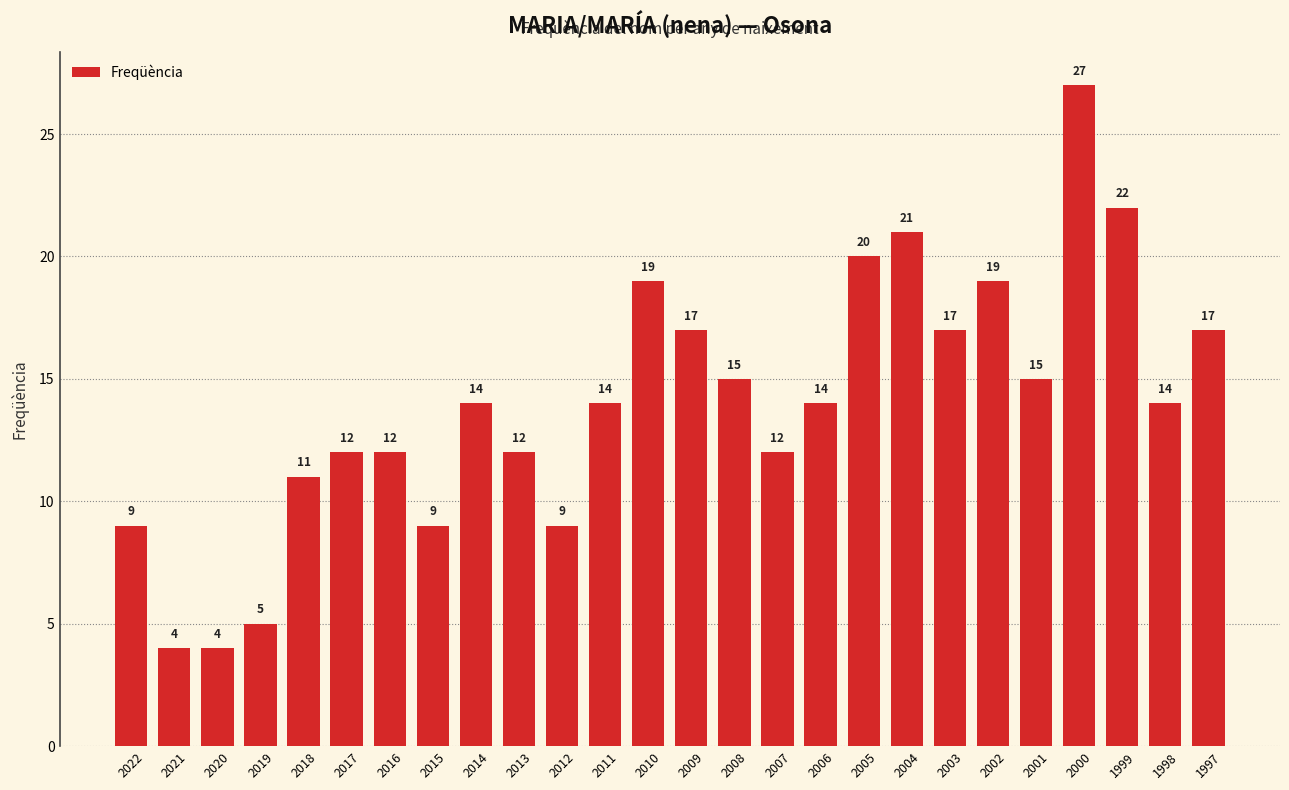

What is the difference between the values at 2003 and 2001?

2